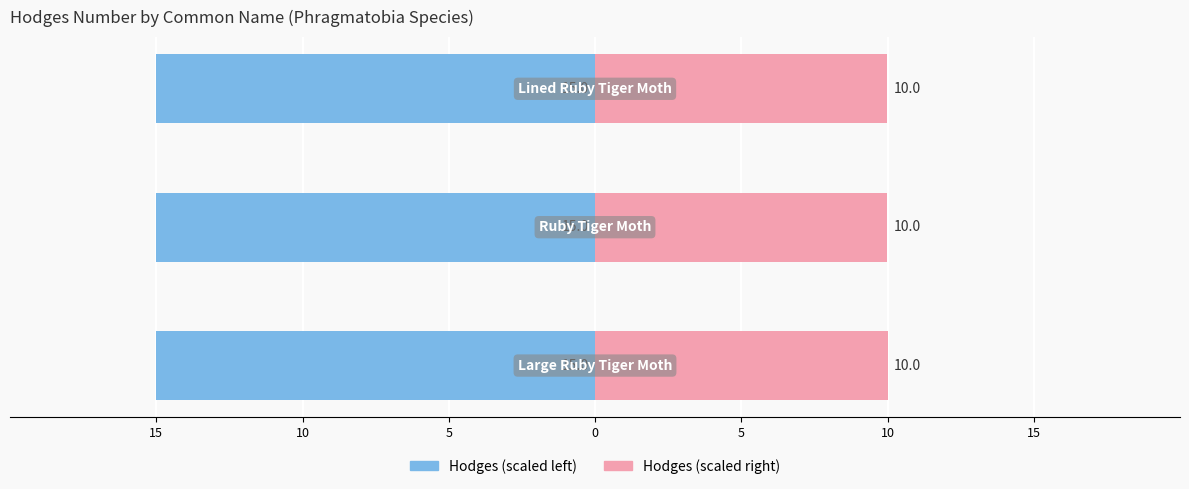

Is it true that Hodges (left) equals -6.1 at 5?

False